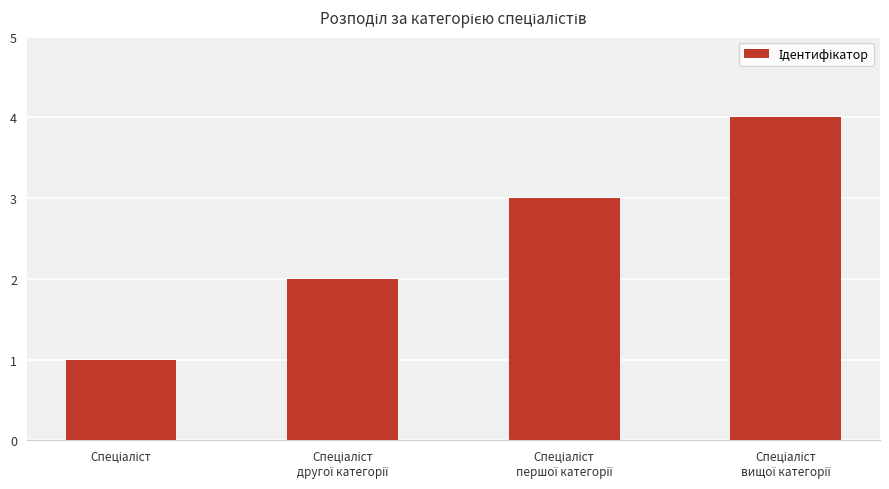

What is the greatest value displayed?

4